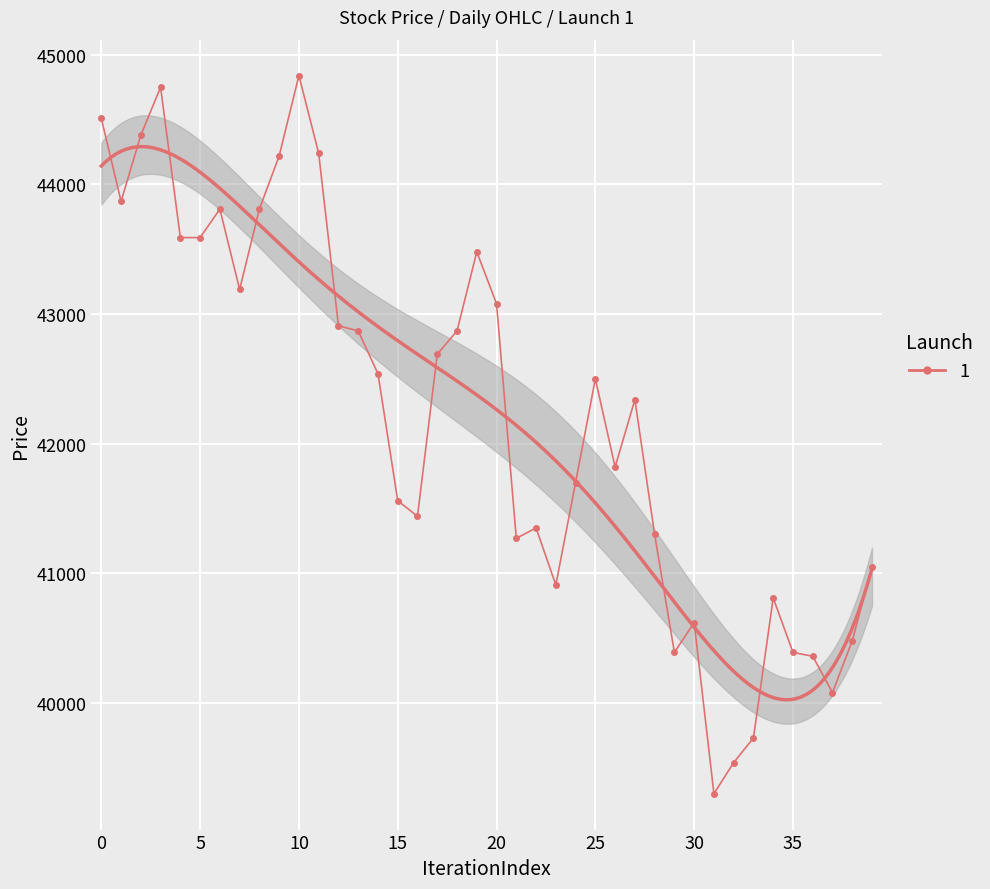

True or false: High and Open intersect in this chart.

False